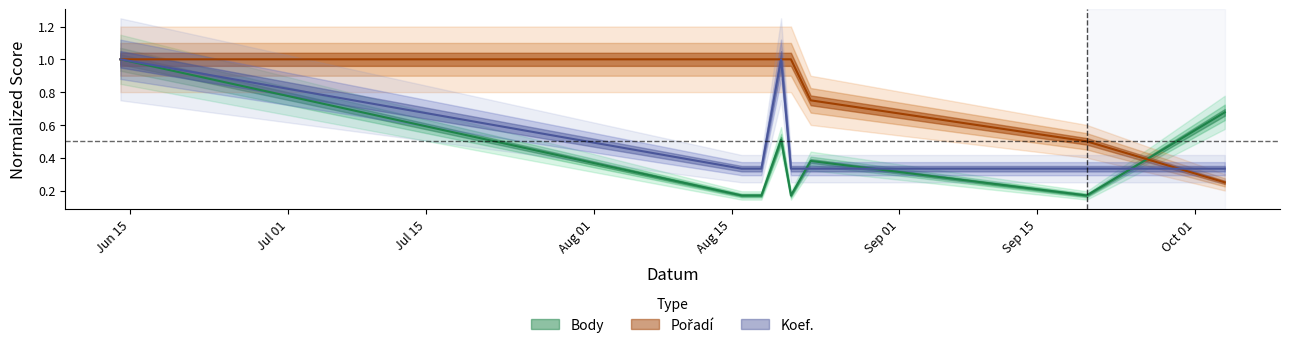

What is the greatest value displayed?

1.0